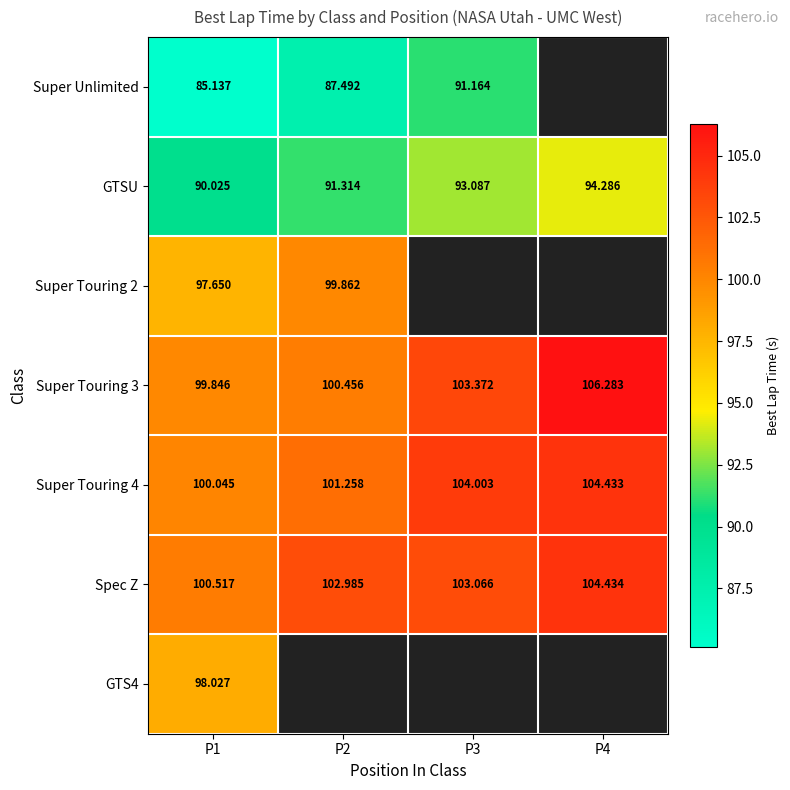

At how many categories does at least one series exceed 104?

2